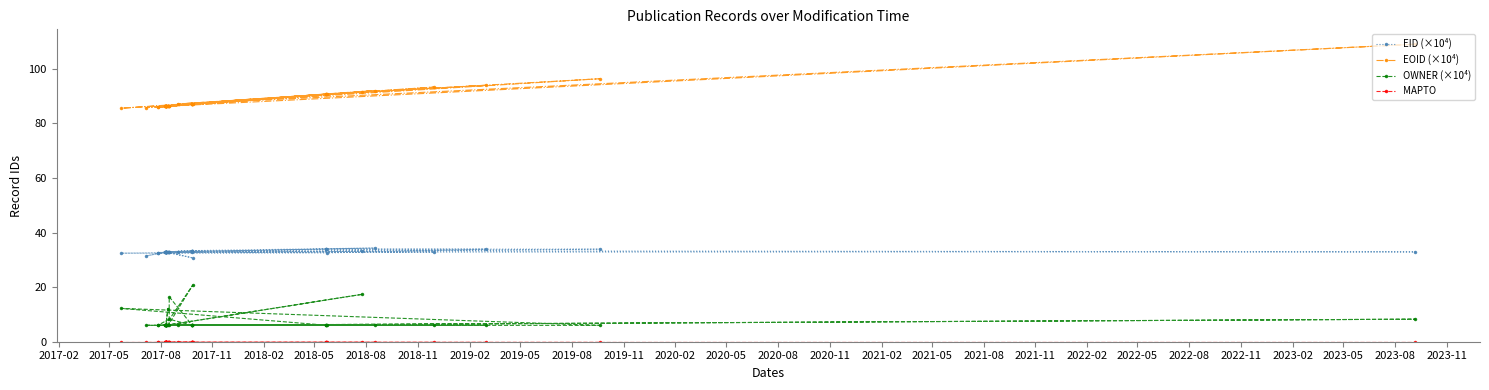

True or false: EOID (×10⁴) and OWNER (×10⁴) cross at least once.

False